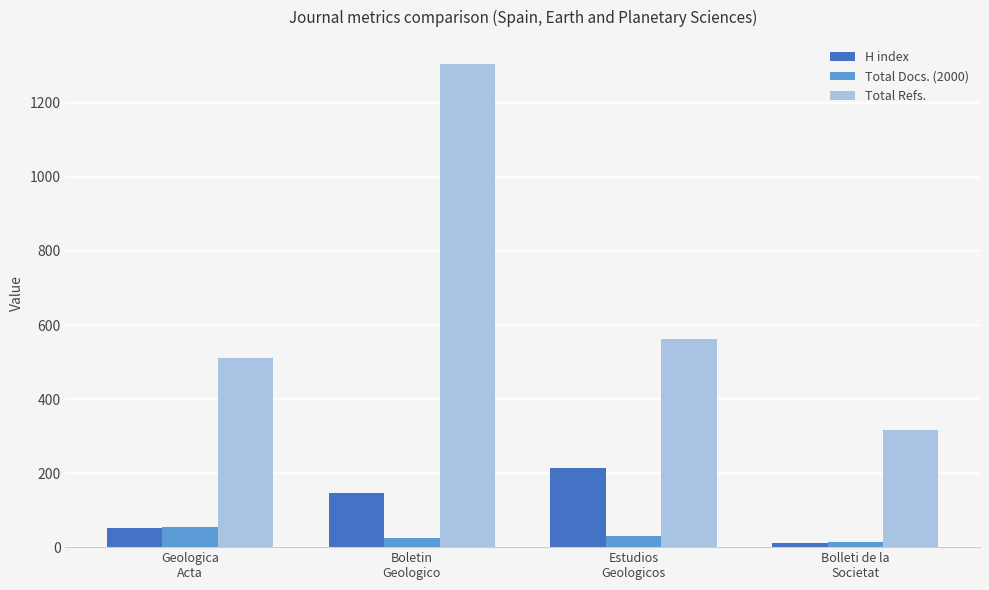

The Total Refs. series shows 511 at Geologica
Acta. True or false?

True